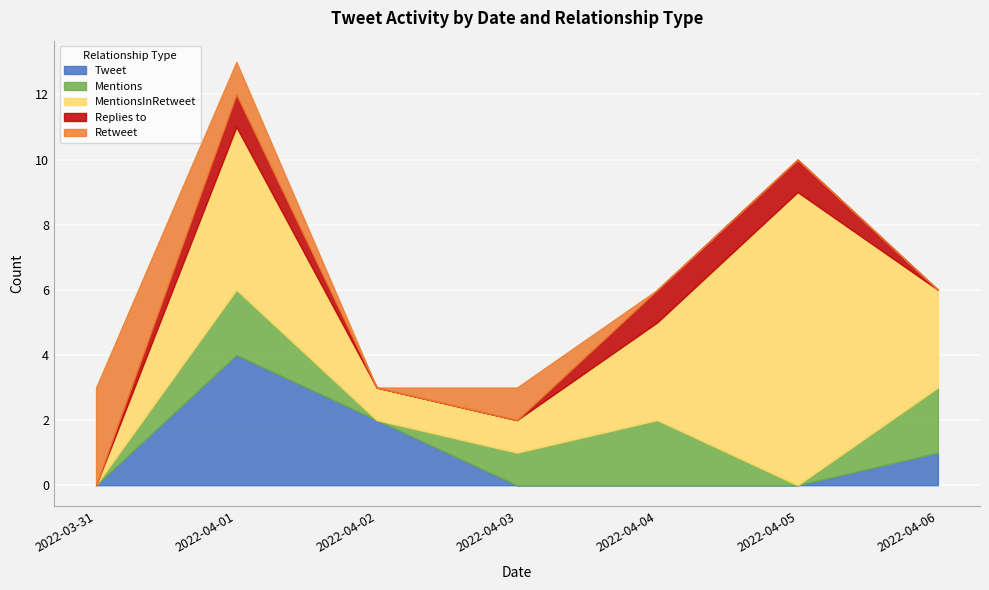

Between 2022-04-01 and 2022-04-04, which series saw the biggest shift?

Tweet